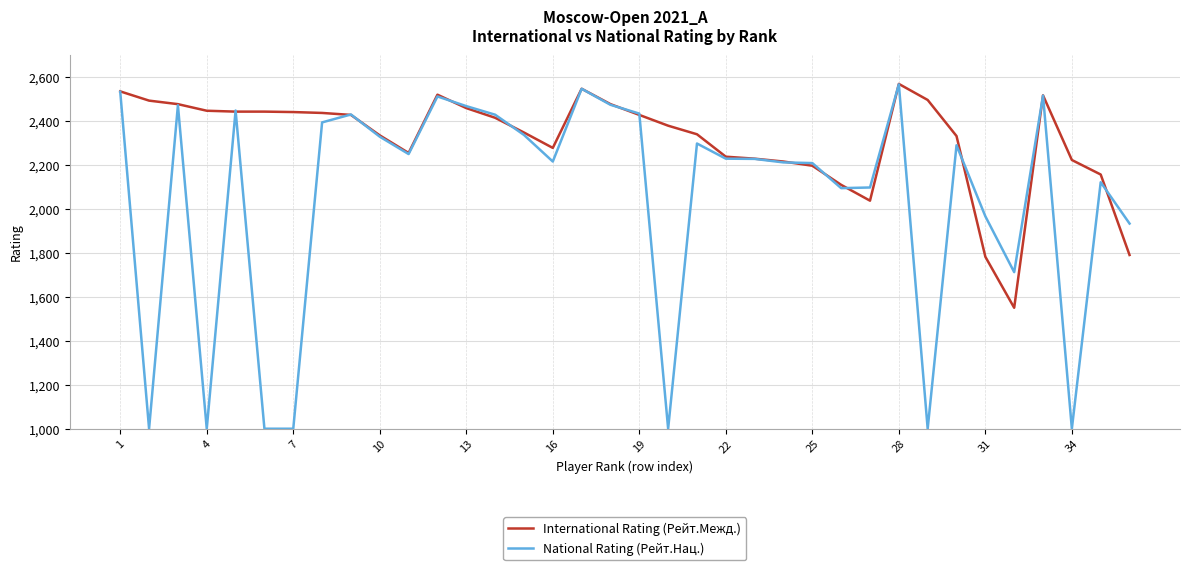

What is the highest value of the National Rating (Рейт.Нац.) series?

2566